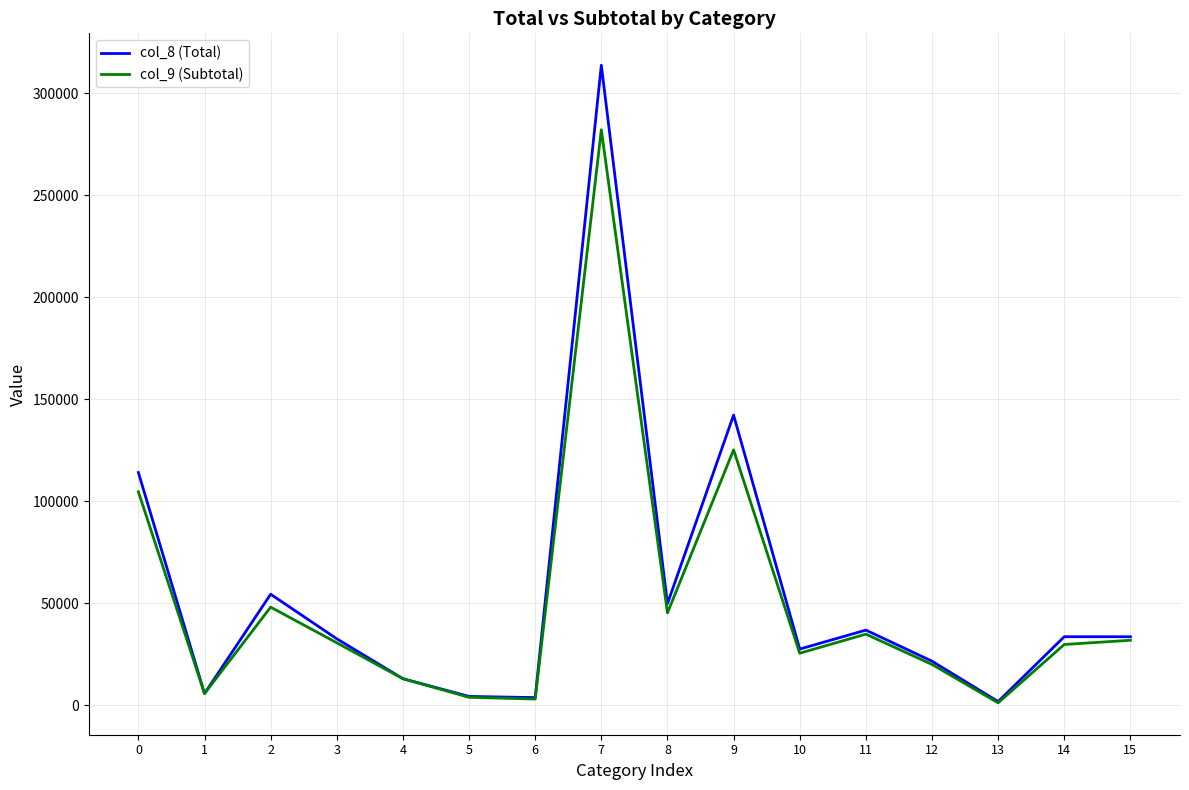

What is the sum of the col_8 (Total) values at 9 and 13?

144149